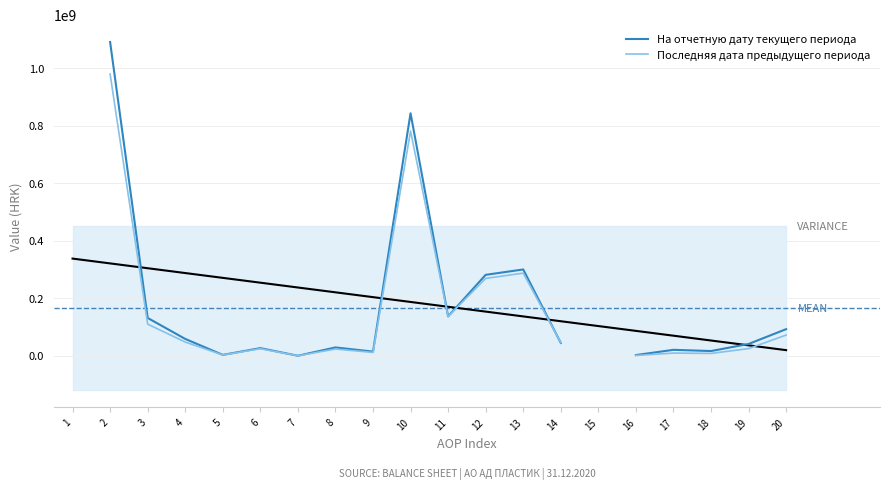

What is the value of the Последняя дата предыдущего периода point at the 7th from the left?

50072.0